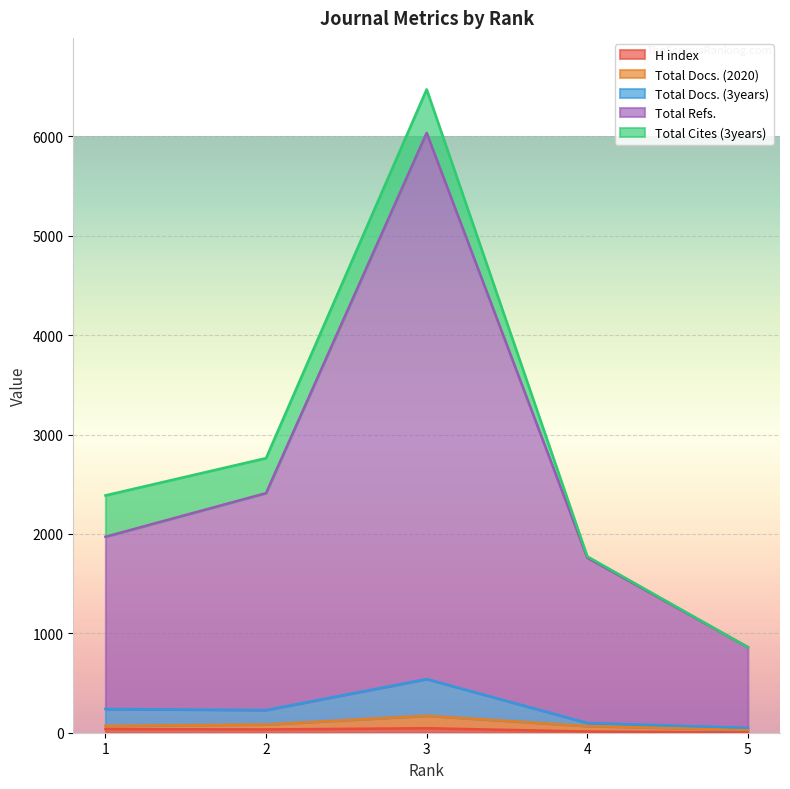

Which series has the largest range (max minus min)?

Total Refs.